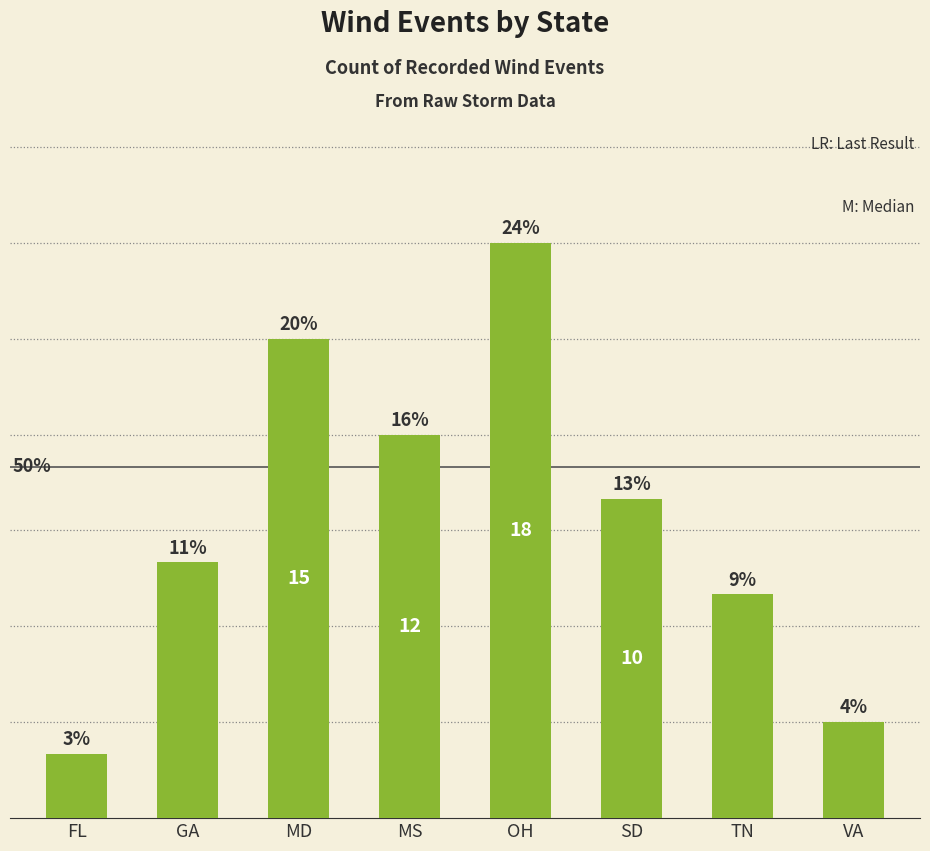

What is the greatest value displayed?

18